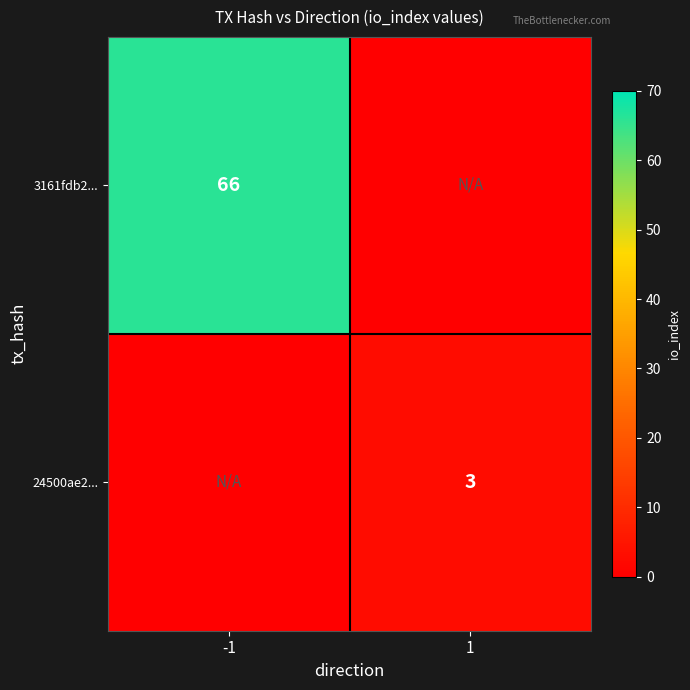

The 3161fdb2... series shows 66 at -1. True or false?

True